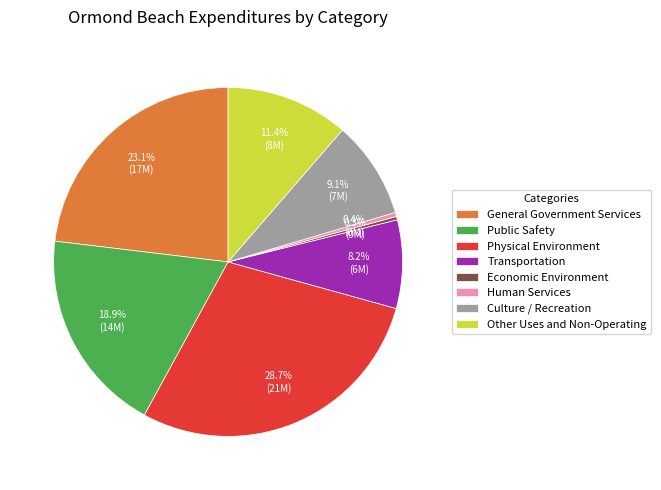

How many segments does this pie chart have?

8